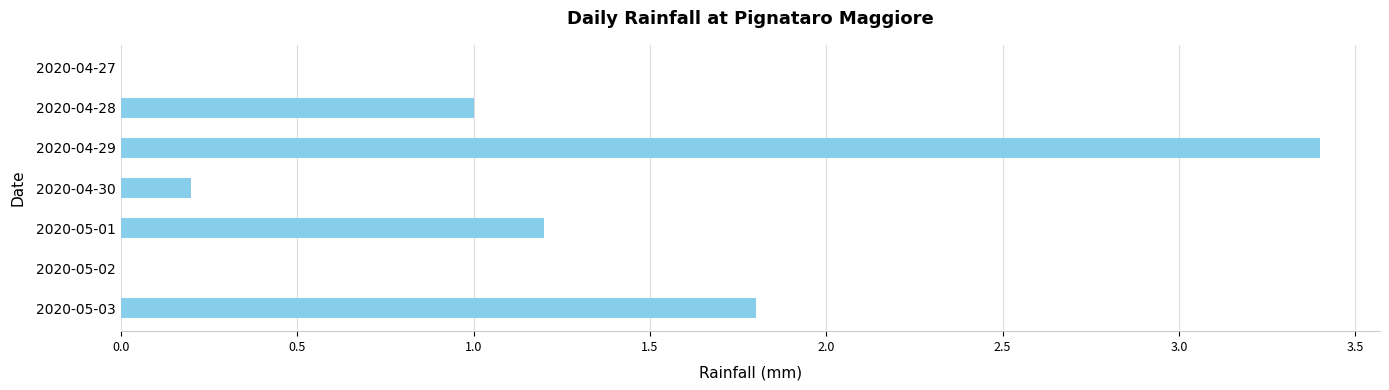

Is it true that the value at 2020-04-28 is 1.0?

True